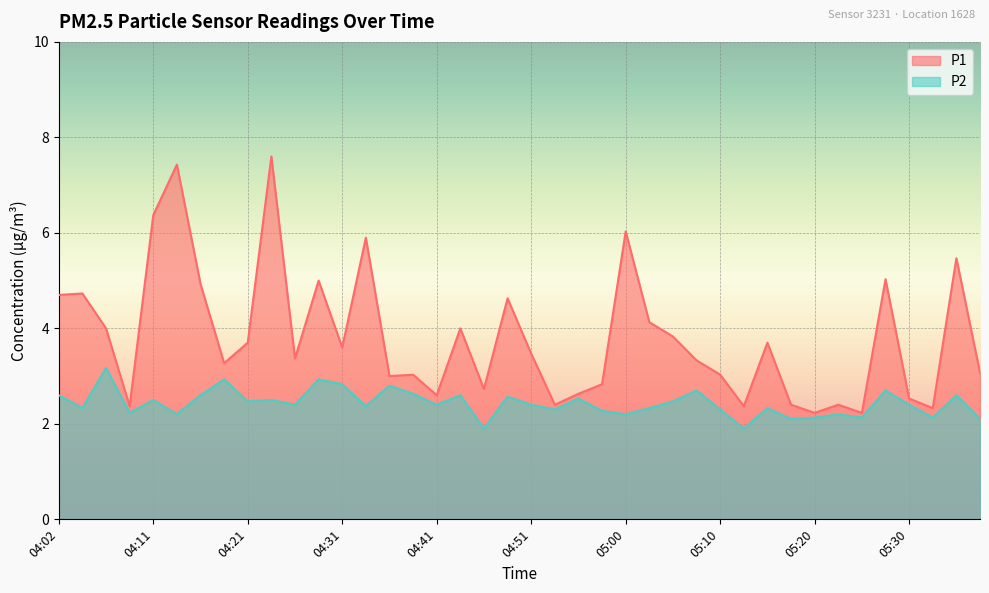

What is the lowest value of the P1 series?

2.2